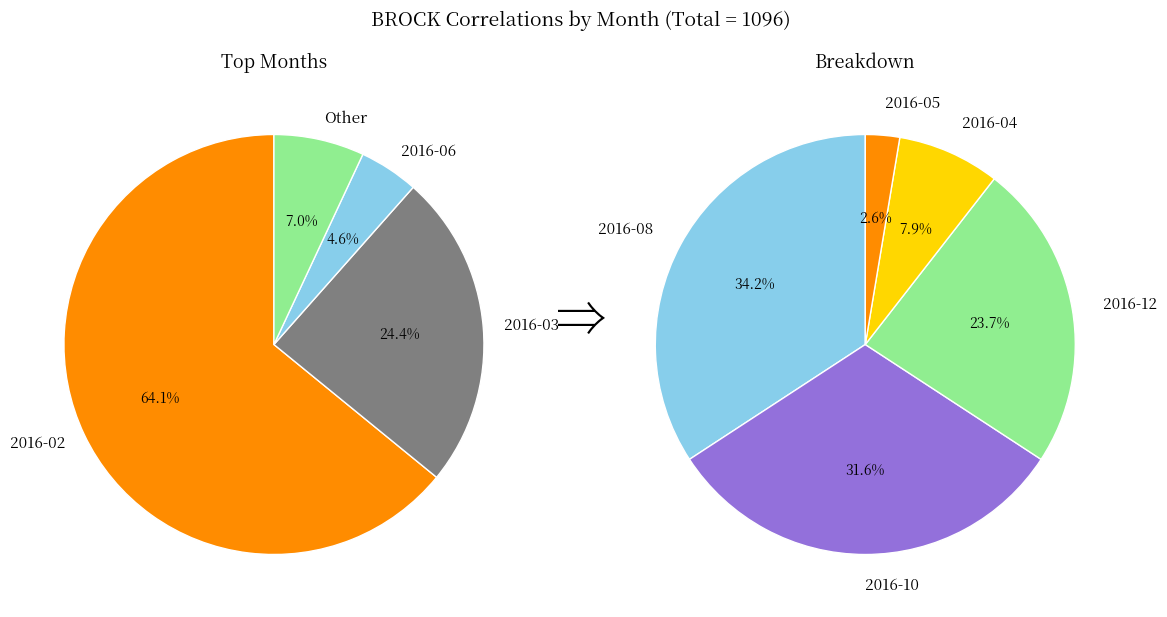

Which has a higher value, 2016-12 or 2016-10?

2016-10